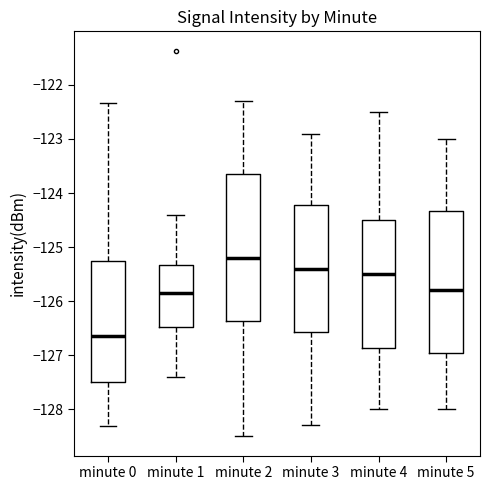

Reading left to right, transcribe this box plot: for each box, give where its median line is, the range the box spans, and where its two whiskers end, as read against the y-axis. The values are not printed on the chart, so give them approximately, as read against the axis.

minute 0: median -126.6, box -127.5 to -125.3, whiskers -128.3 to -122.3
minute 1: median -125.8, box -126.5 to -125.3, whiskers -127.4 to -124.4
minute 2: median -125.2, box -126.4 to -123.6, whiskers -128.5 to -122.3
minute 3: median -125.4, box -126.6 to -124.2, whiskers -128.3 to -122.9
minute 4: median -125.5, box -126.9 to -124.5, whiskers -128.0 to -122.5
minute 5: median -125.8, box -126.9 to -124.3, whiskers -128.0 to -123.0